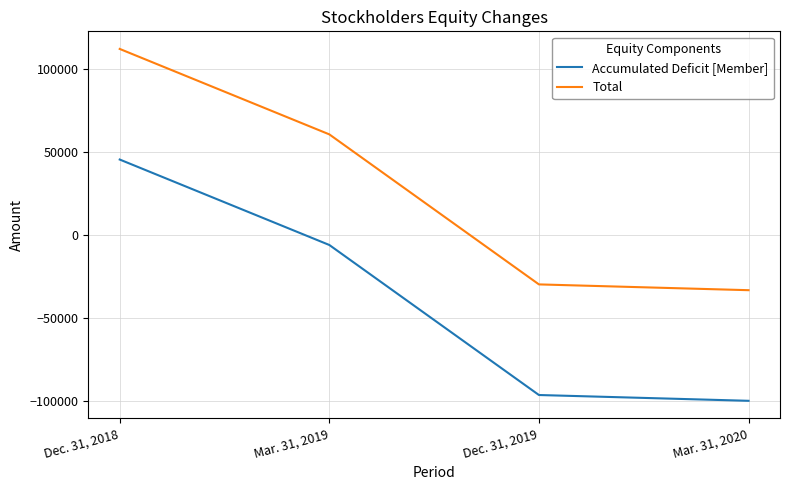

What is the difference between the Total values at Dec. 31, 2018 and Dec. 31, 2019?

142060